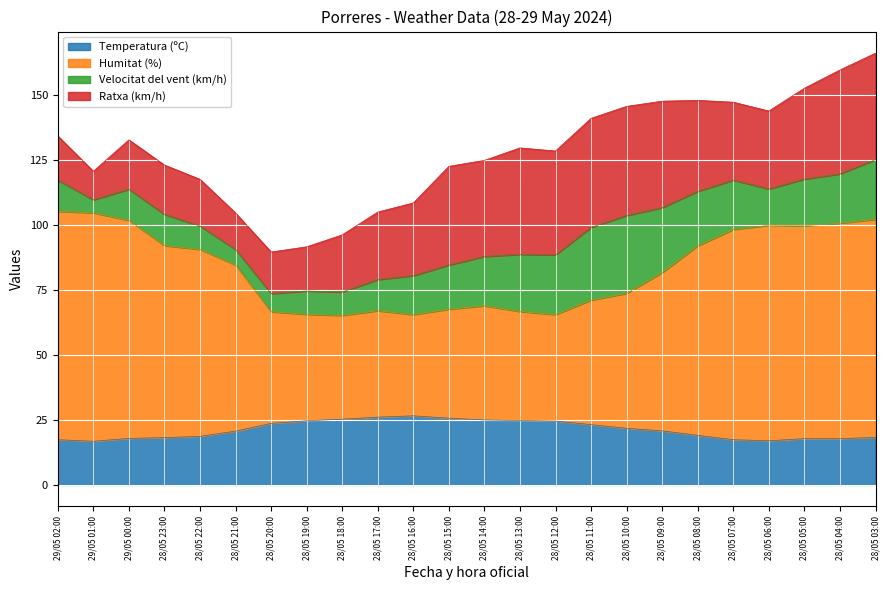

Which series has the widest spread of values?

Humitat (%)